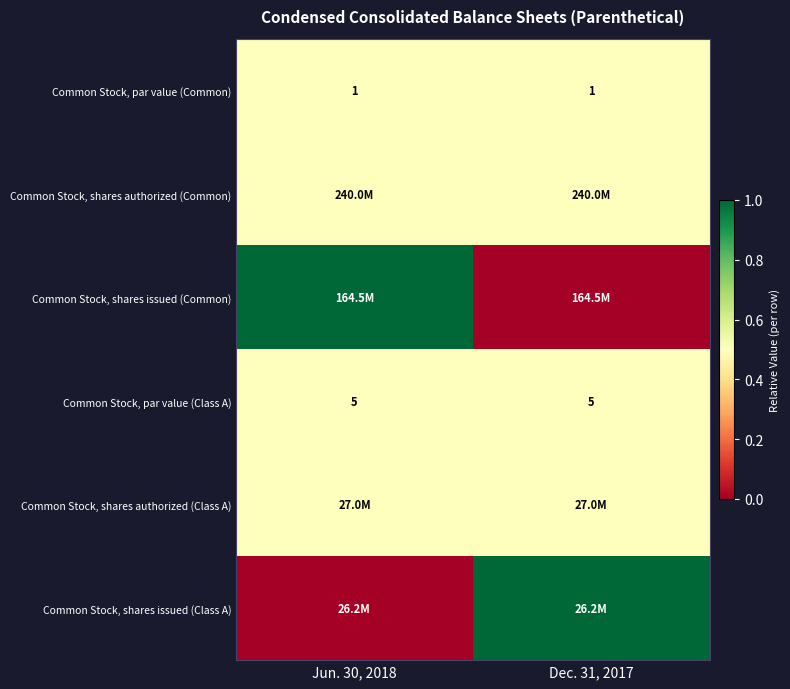

The Common Stock, par value (Class A) series shows 7.0 at Jun. 30, 2018. True or false?

False